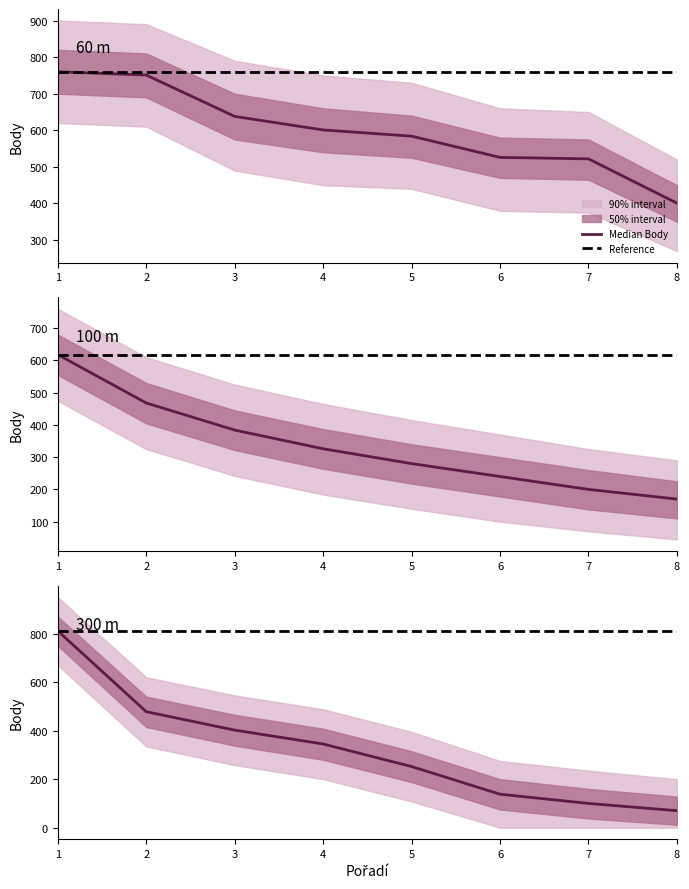

Which label corresponds to the smallest value in the chart?

8